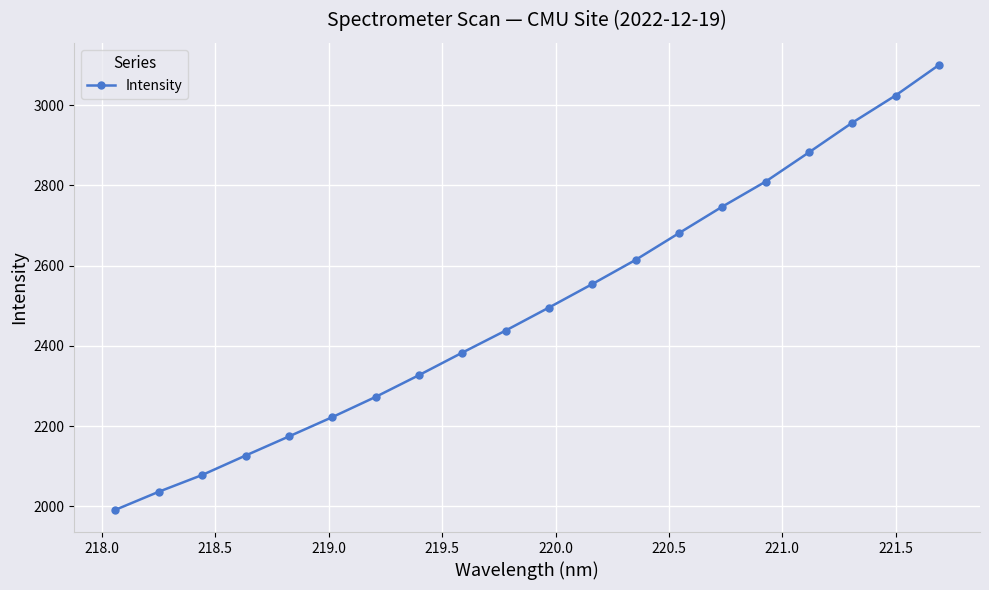

What is the greatest value displayed?

3099.7